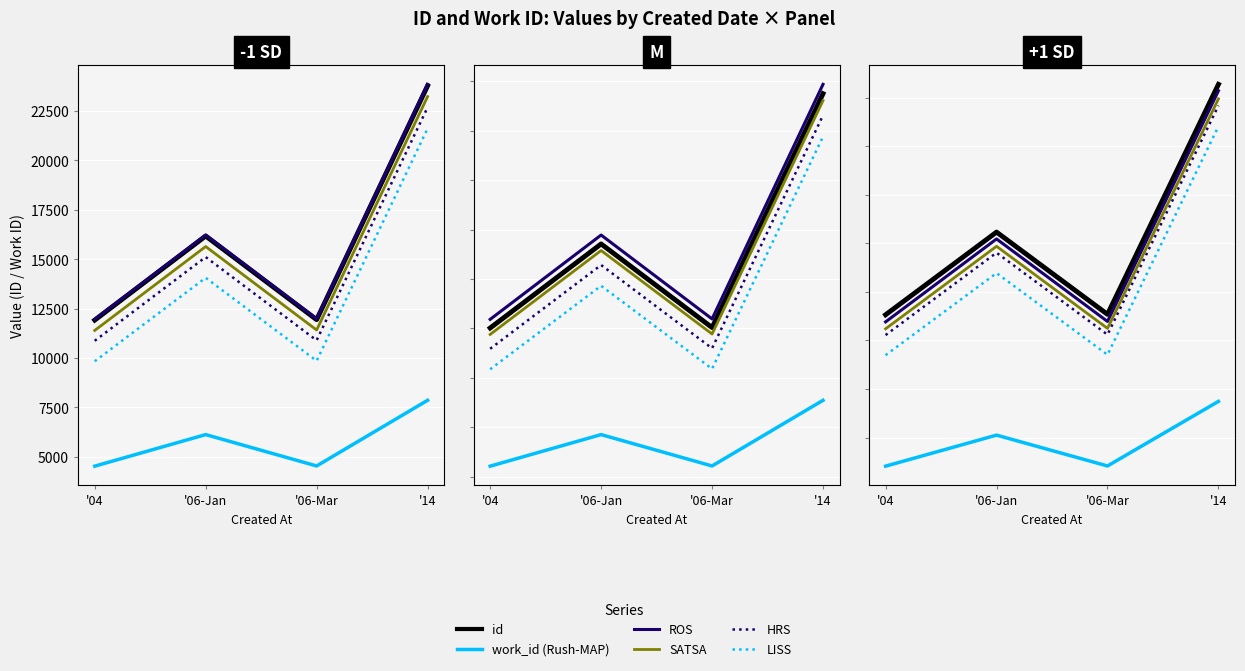

What is the total value across all series at '14?

121416.2